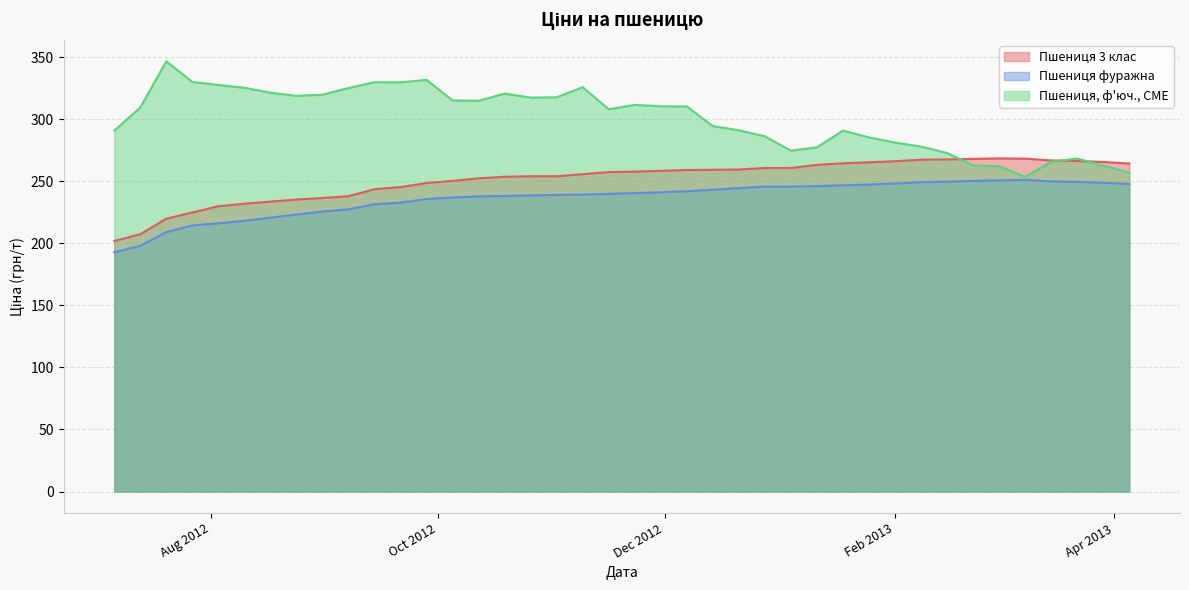

What is the maximum value for Пшениця, ф'юч., CME?

346.6